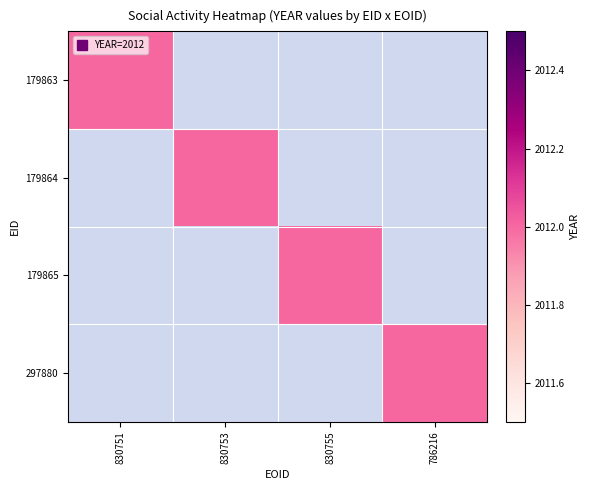

Which series has the largest total across all categories?

179863